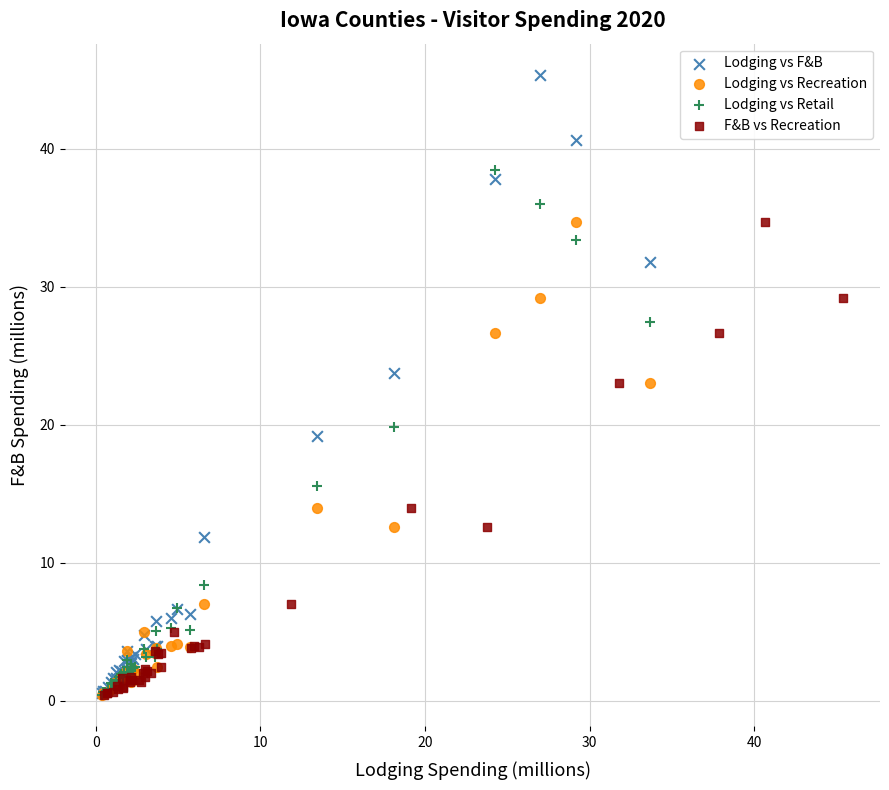

Which series reaches the maximum Y coordinate?

Lodging vs F&B